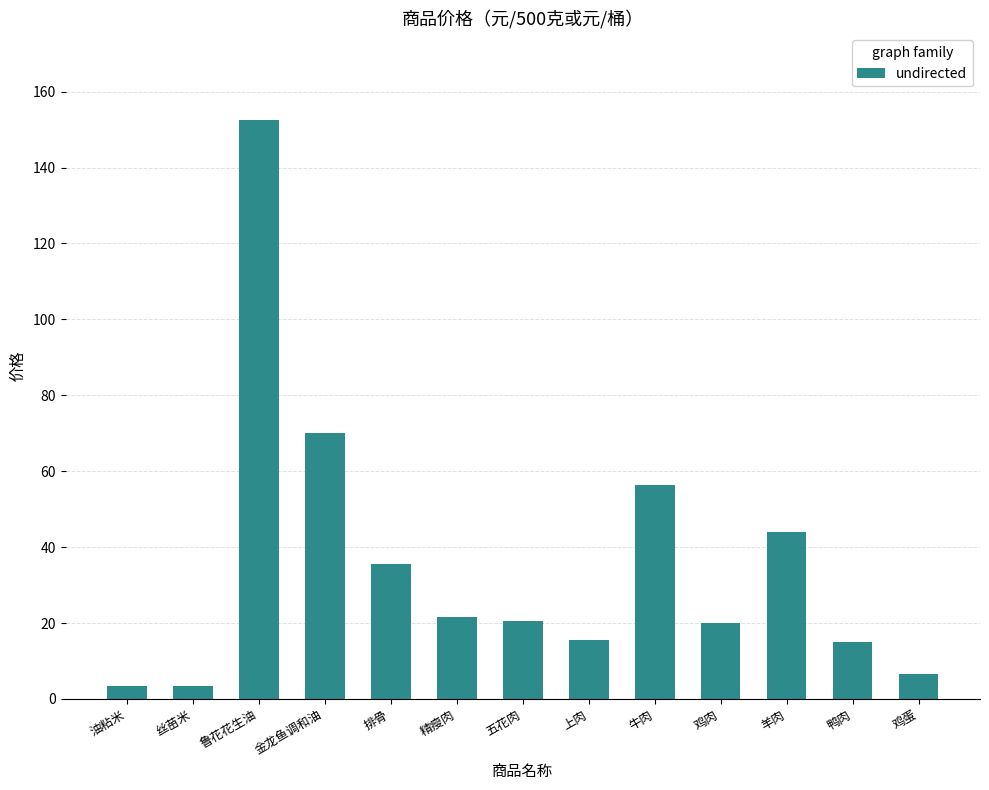

What is the sum of the values at 排骨 and 鸡蛋?

42.2